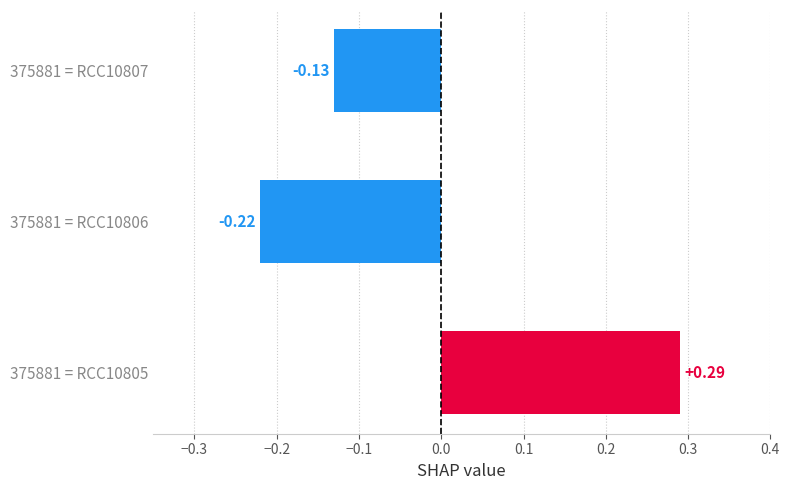

What is the sum of the values at 375881 = RCC10806 and 375881 = RCC10807?

-0.3